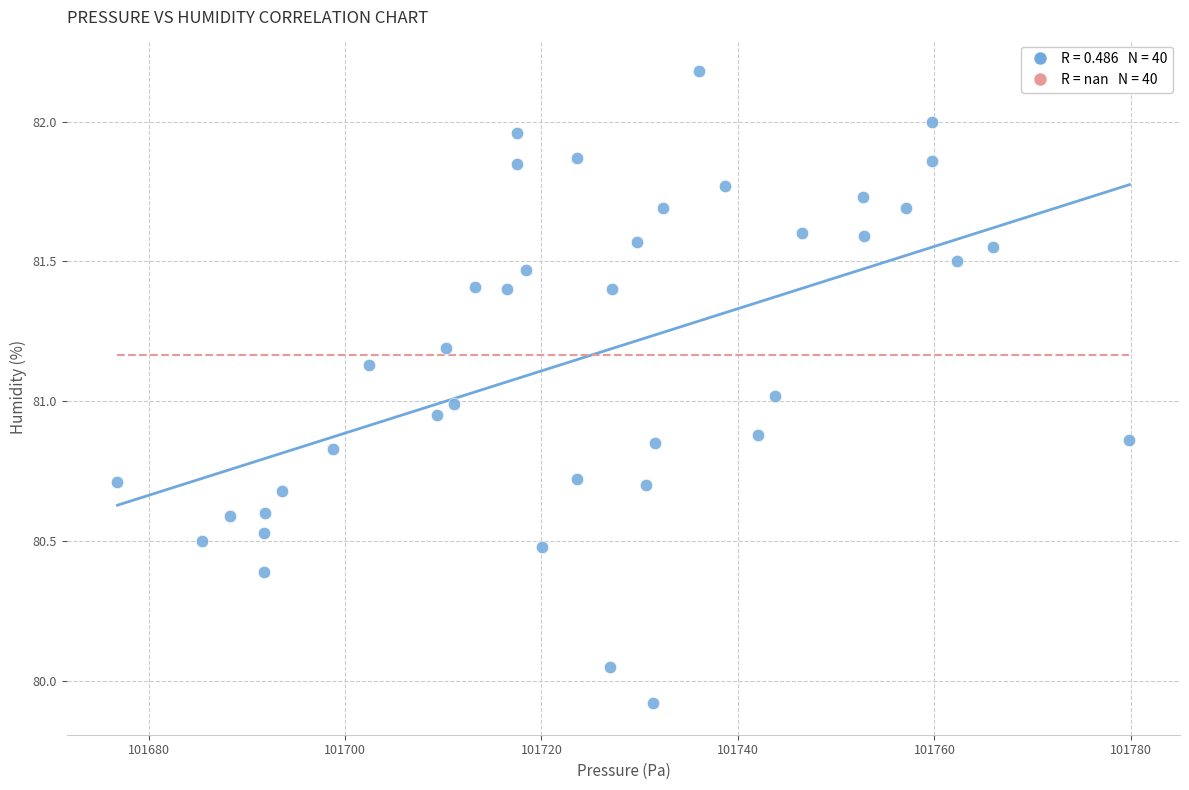

What is the range of X values (max minus min)?

103.0